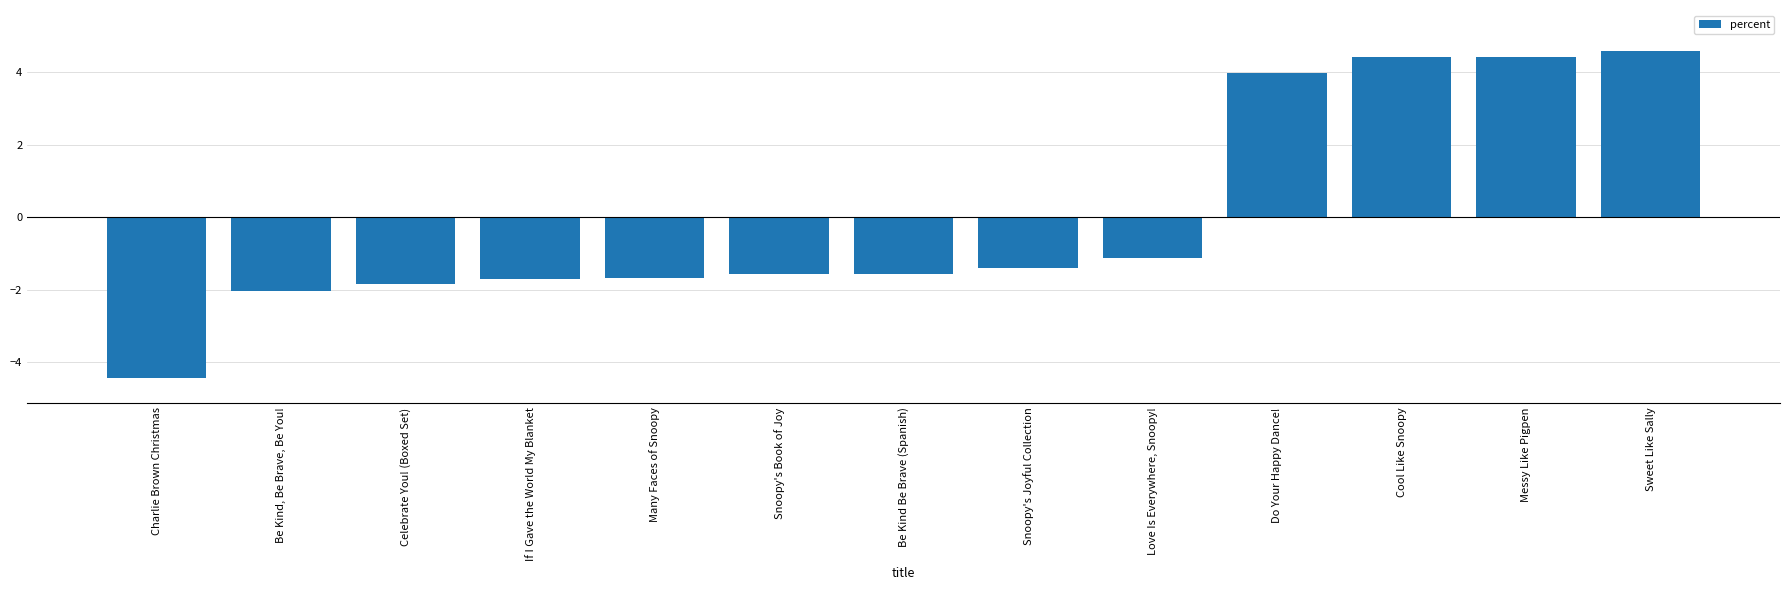

What is the sum of the values at Sweet Like Sally and Cool Like Snoopy?

9.0